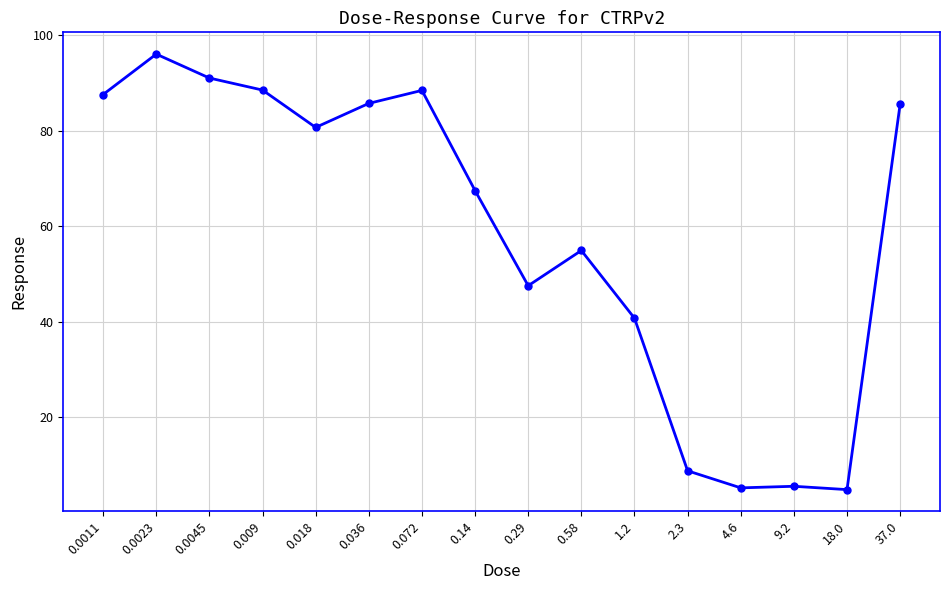

What is the smallest value displayed?

4.8